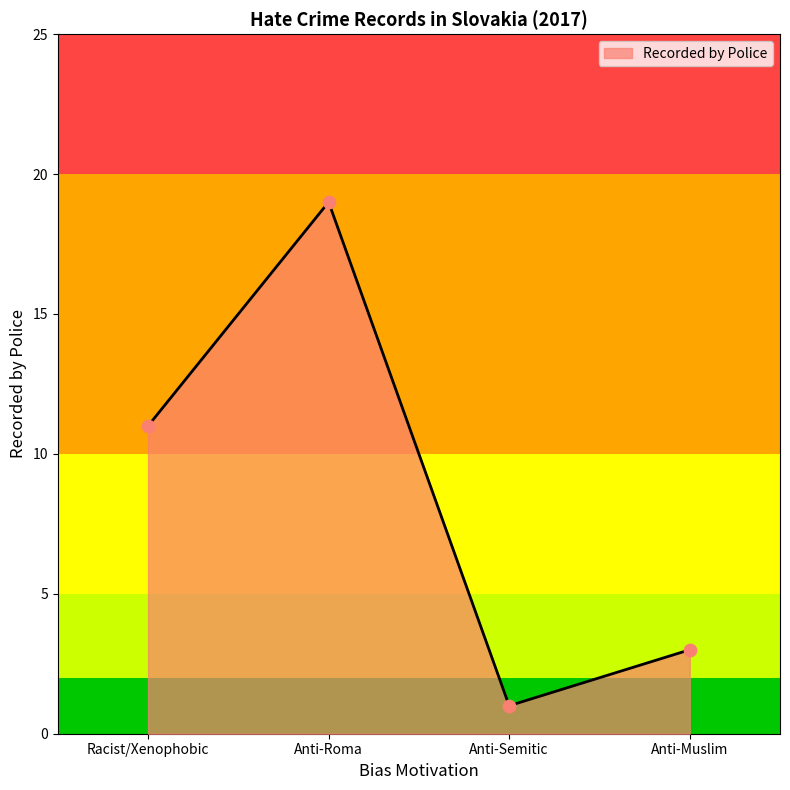

Between Racist/Xenophobic and Anti-Semitic, which is larger?

Racist/Xenophobic